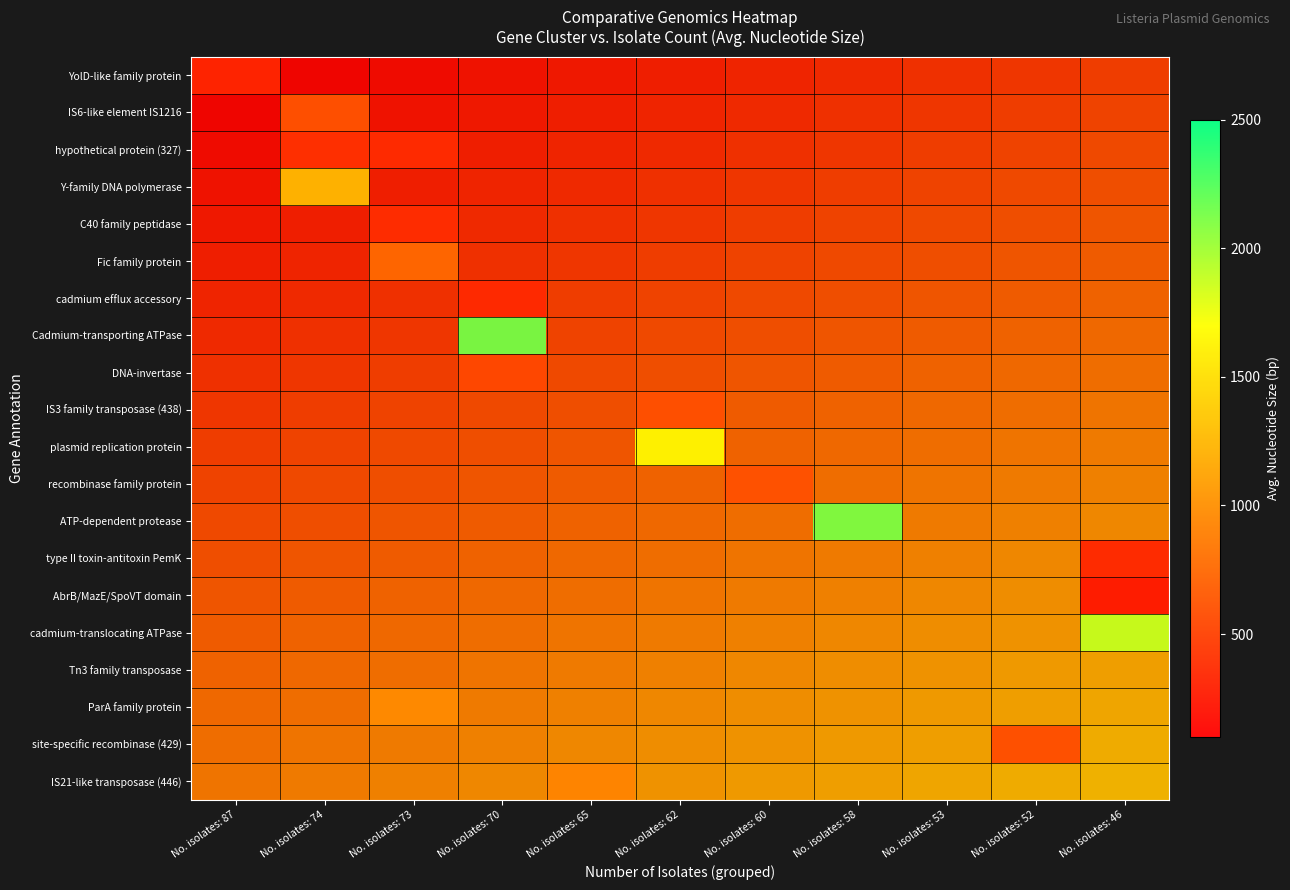

Which category has the highest value across all series?

No. isolates: 70